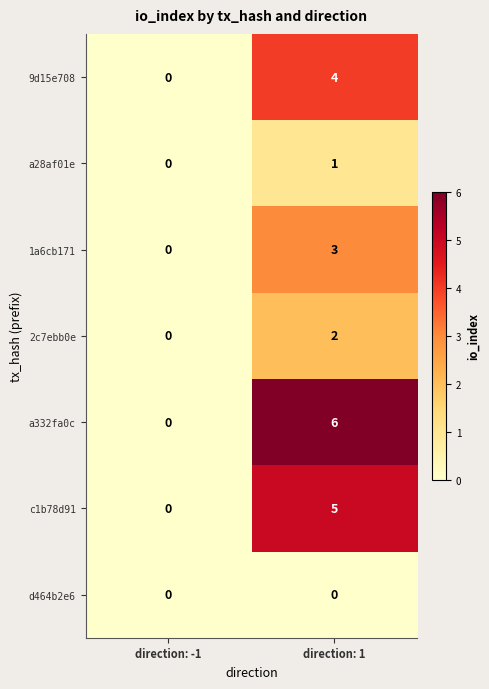

What is the total value across all series at direction: 1?

21